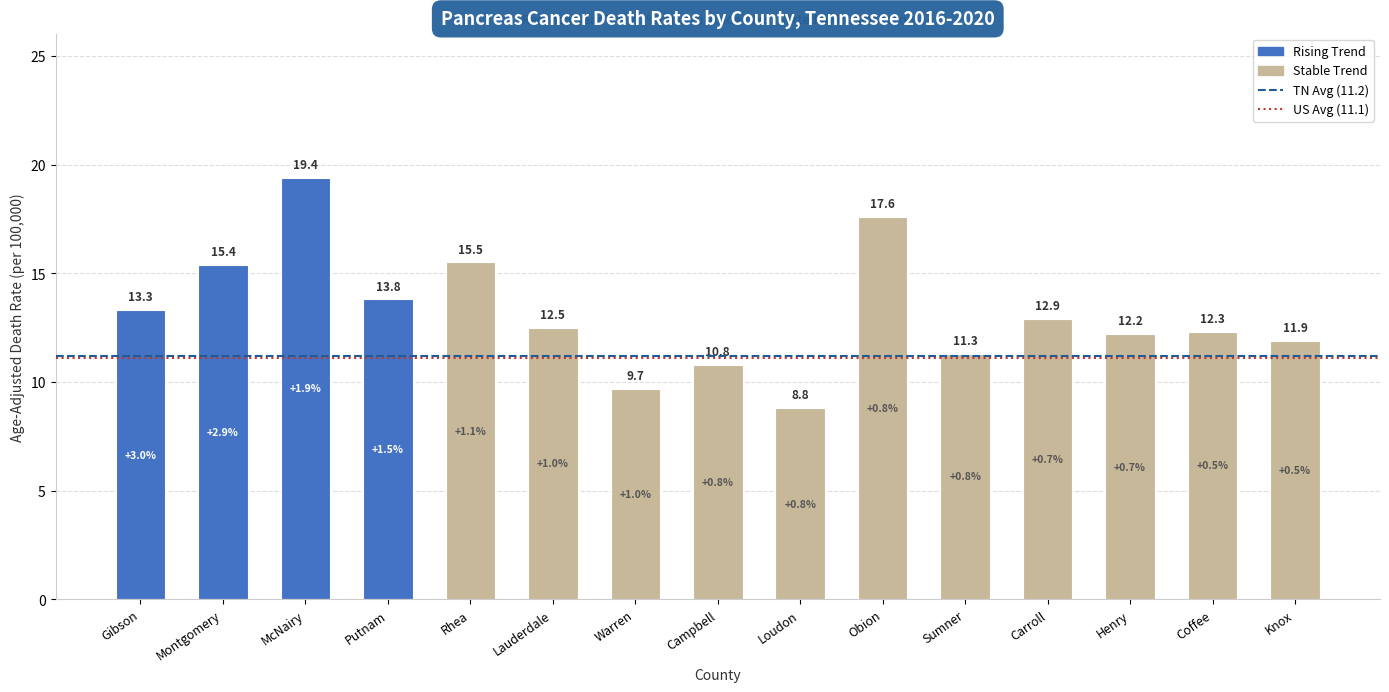

What is the label of the 2nd bar from the right?

Coffee